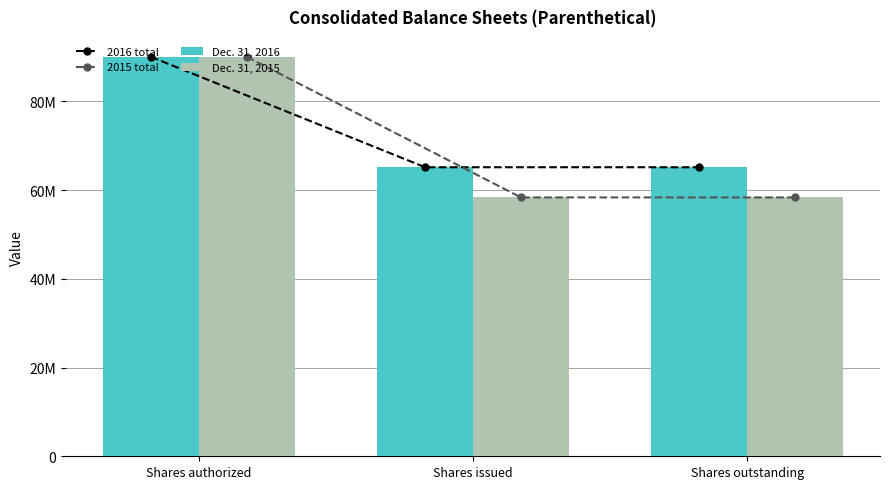

Reading left to right, extract all data points from this chart.

2016 total: 90000000	65132499	65132499
2015 total: 90000000	58332993	58332993
Dec. 31, 2016: 90000000	65132499	65132499
Dec. 31, 2015: 90000000	58332993	58332993